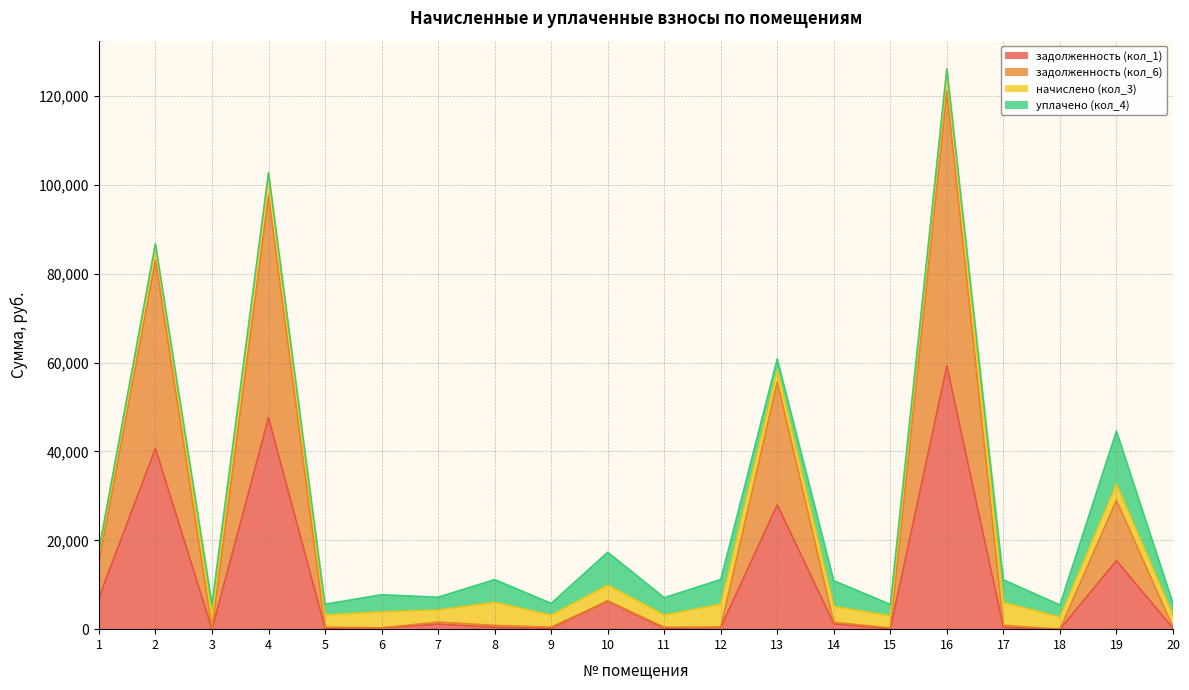

What are all the series names shown in the legend?

задолженность (кол_1), задолженность (кол_6), начислено (кол_3), уплачено (кол_4)